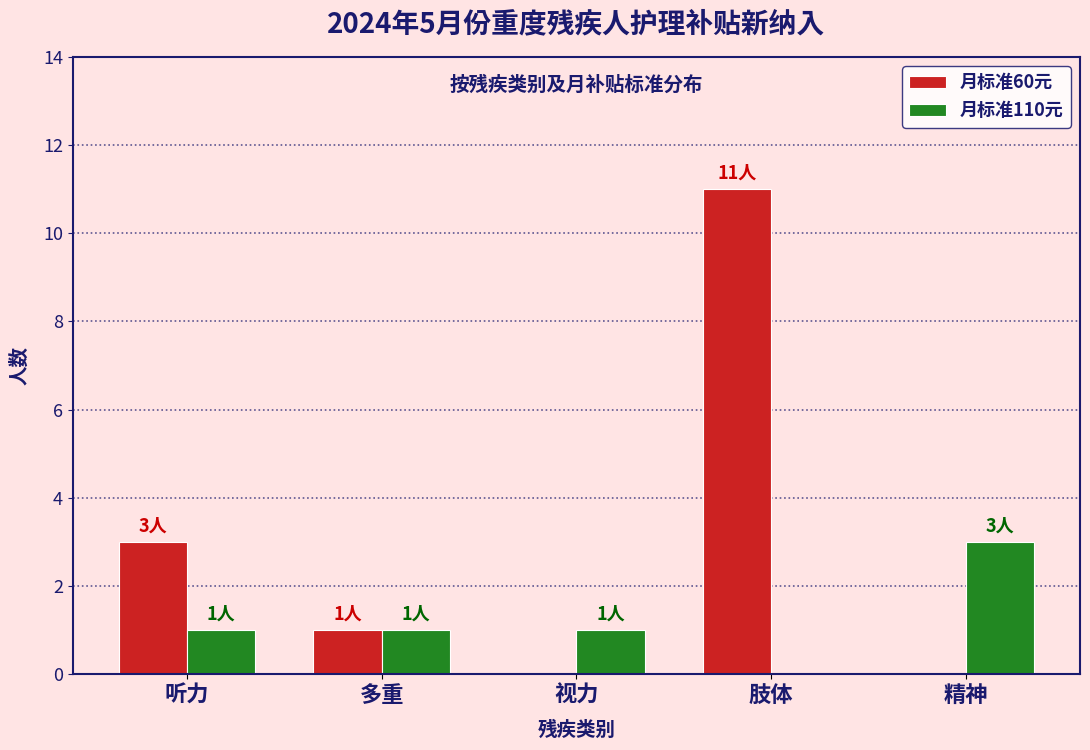

How many categories are shown in the chart?

5